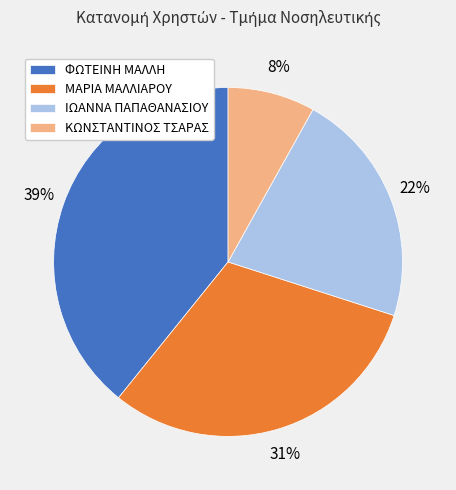

Which slice is the smallest?

ΚΩΝΣΤΑΝΤΙΝΟΣ ΤΣΑΡΑΣ